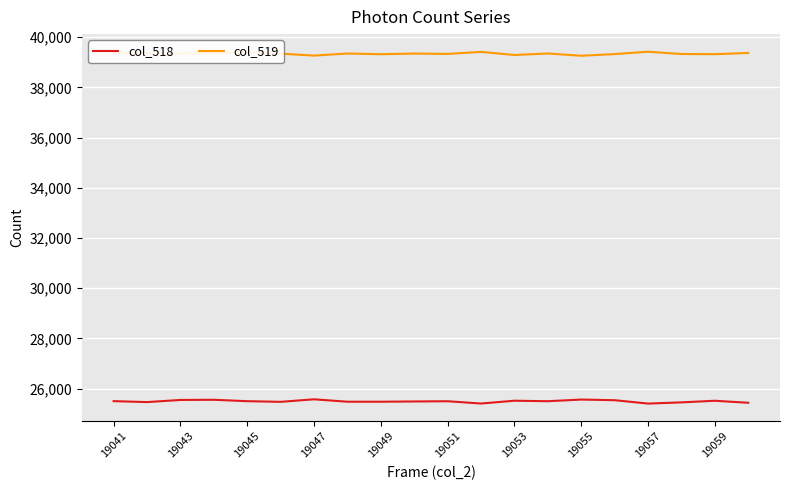

What is the maximum value shown in the chart?

39419